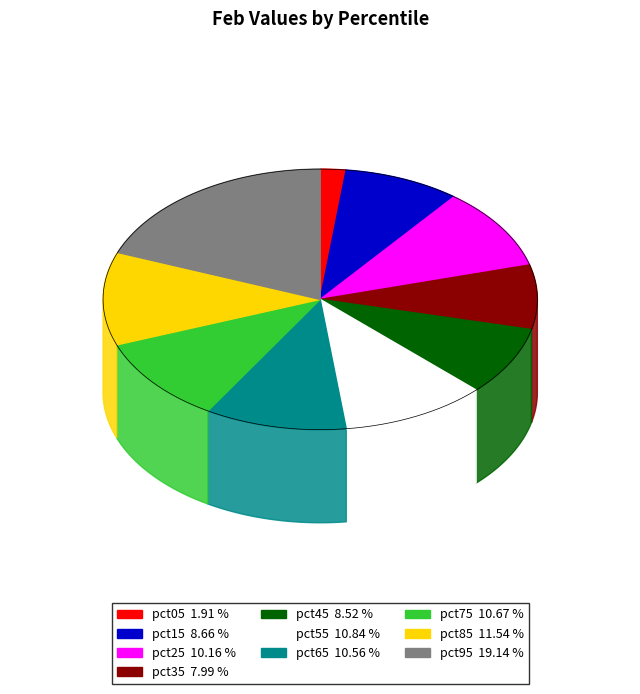

Rank the categories by value from highest to lowest.

pct95, pct85, pct55, pct75, pct65, pct25, pct15, pct45, pct35, pct05